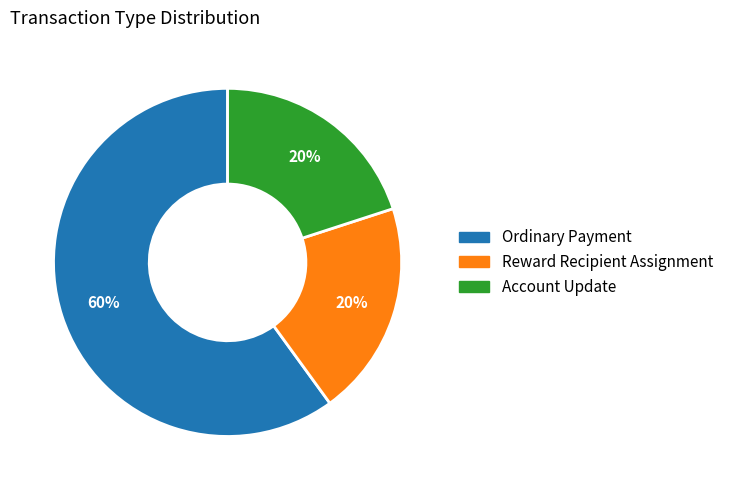

To the nearest percent, what is the average slice percentage?

33%